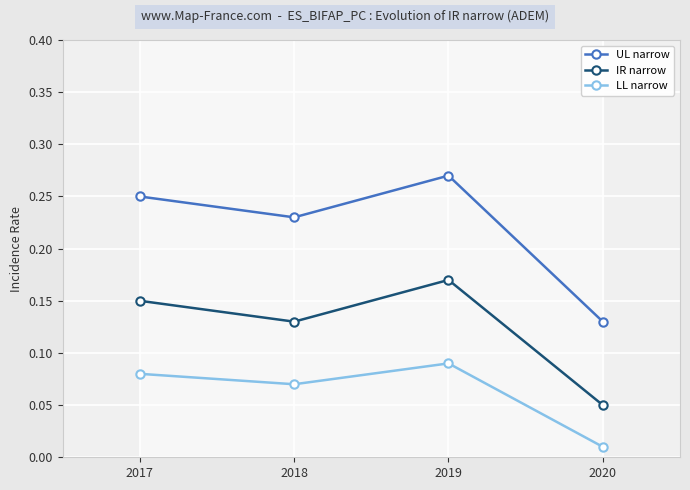

What is the maximum value for UL narrow?

0.3